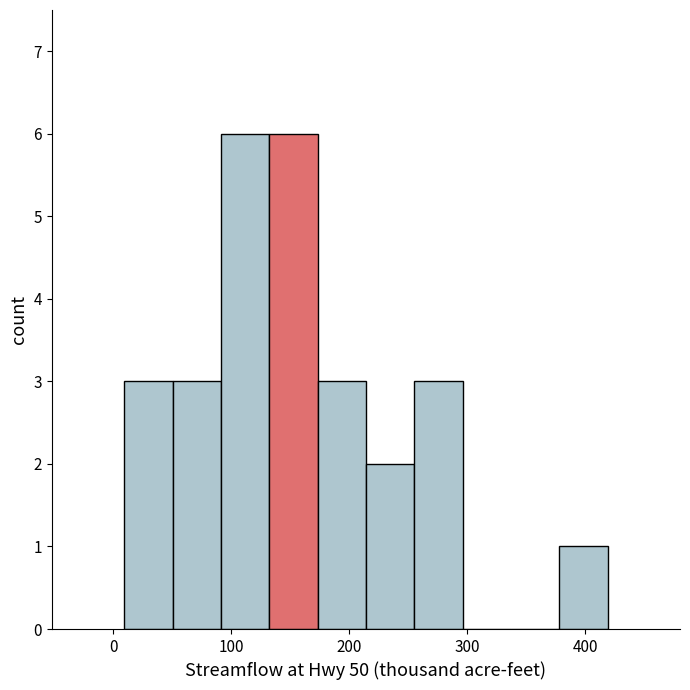

Reading left to right, list every bar in this chart as the range it spans on the x-axis followed by its height. Neither the bar edges nor the heights are printed on the chart, so give them approximately, as read against the axes.

10 to 50: 3
50 to 90: 3
90 to 130: 6
130 to 170: 6
170 to 210: 3
210 to 260: 2
260 to 300: 3
300 to 340: 0
340 to 380: 0
380 to 420: 1